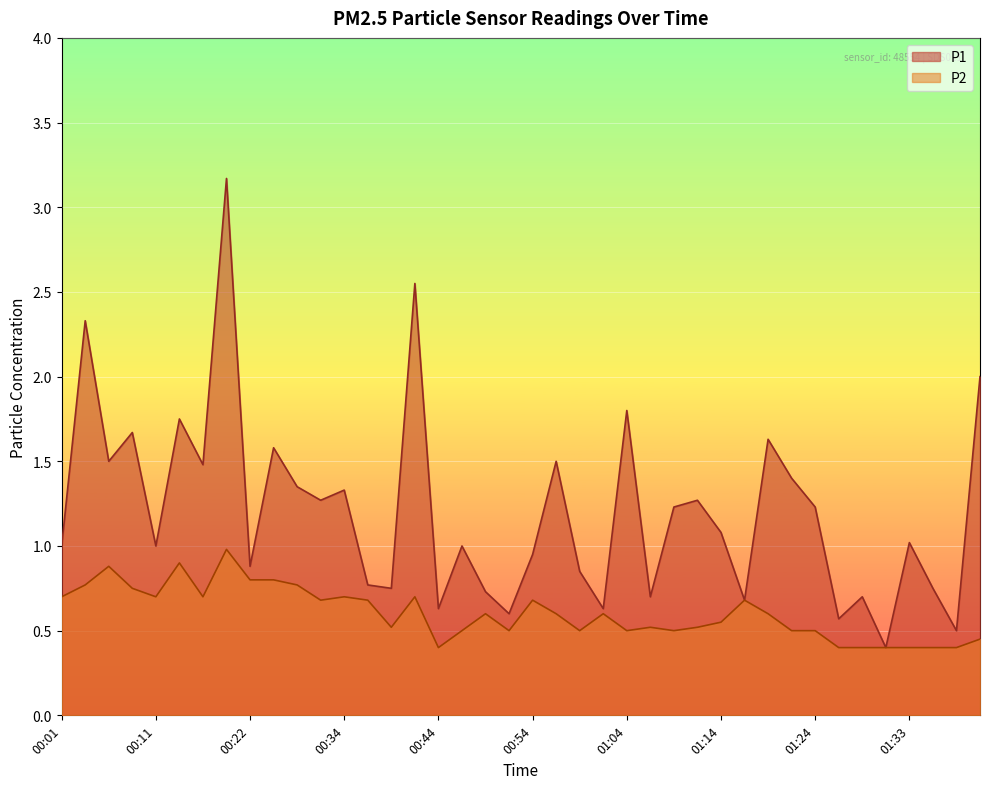

Where is the first local maximum for P1?

00:03